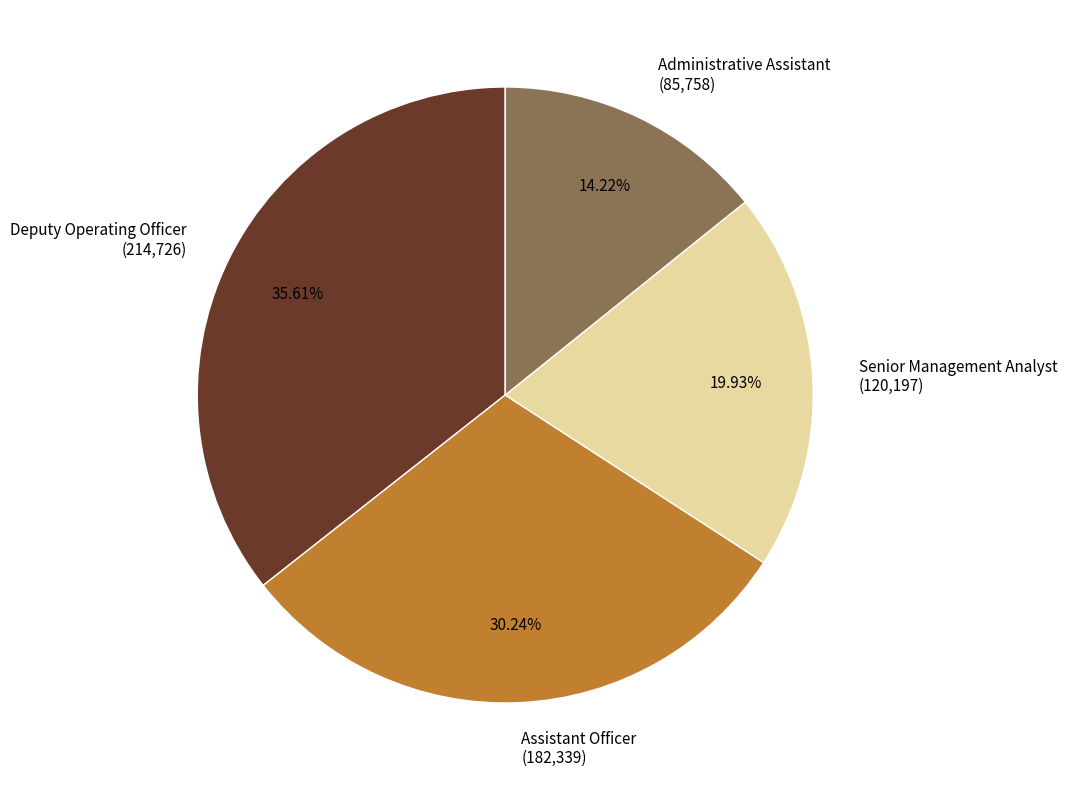

Rank the categories by value from highest to lowest.

Deputy Operating Officer, Assistant Officer, Senior Management Analyst, Administrative Assistant